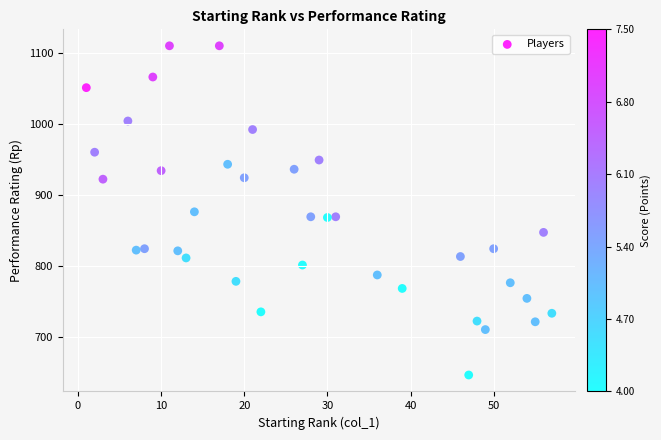

What is the range of X values (max minus min)?

56